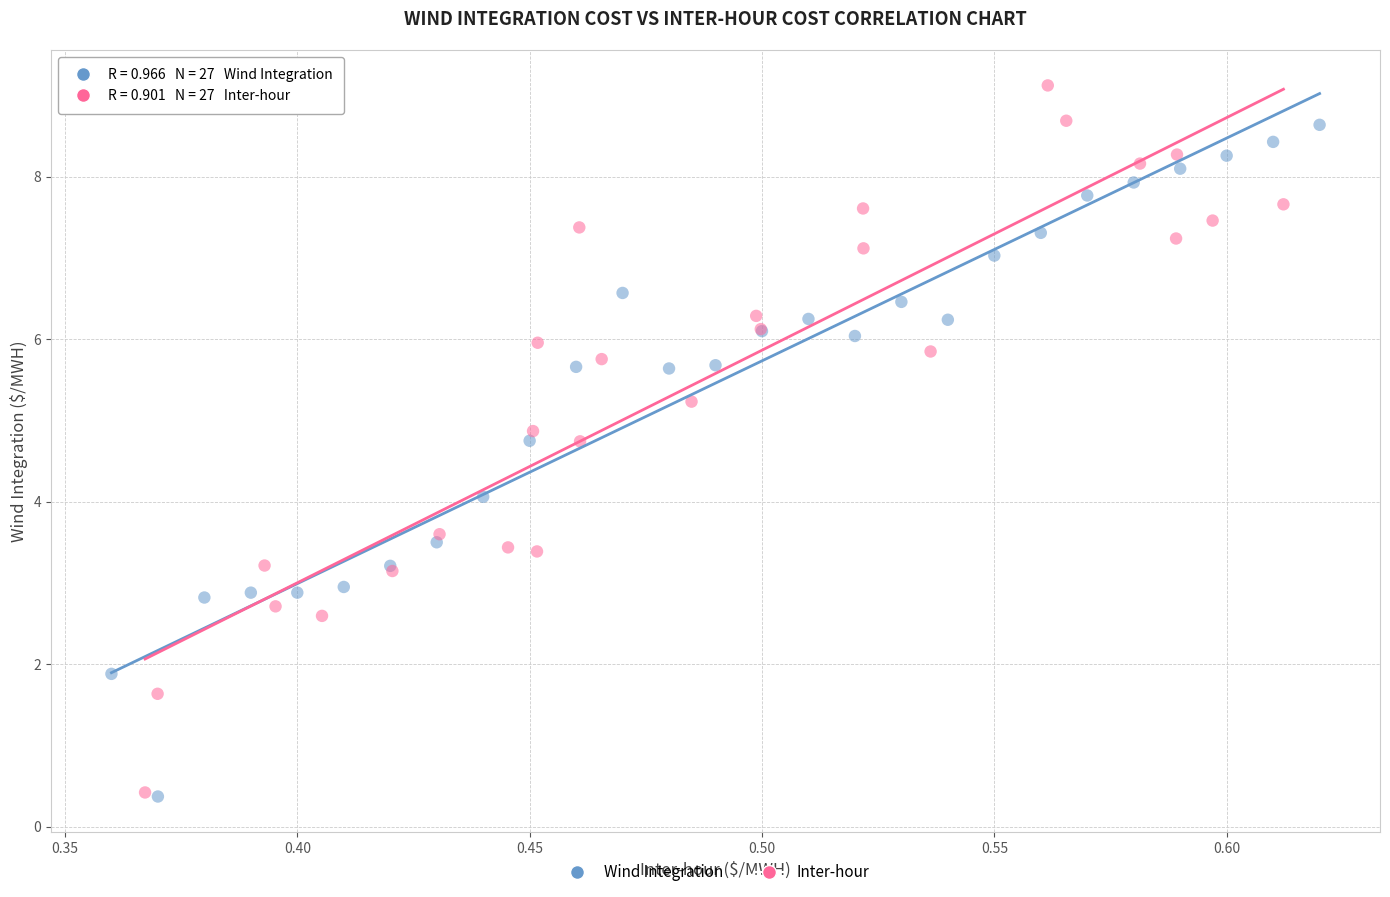

Which series has the largest Y range (max minus min)?

Inter-hour